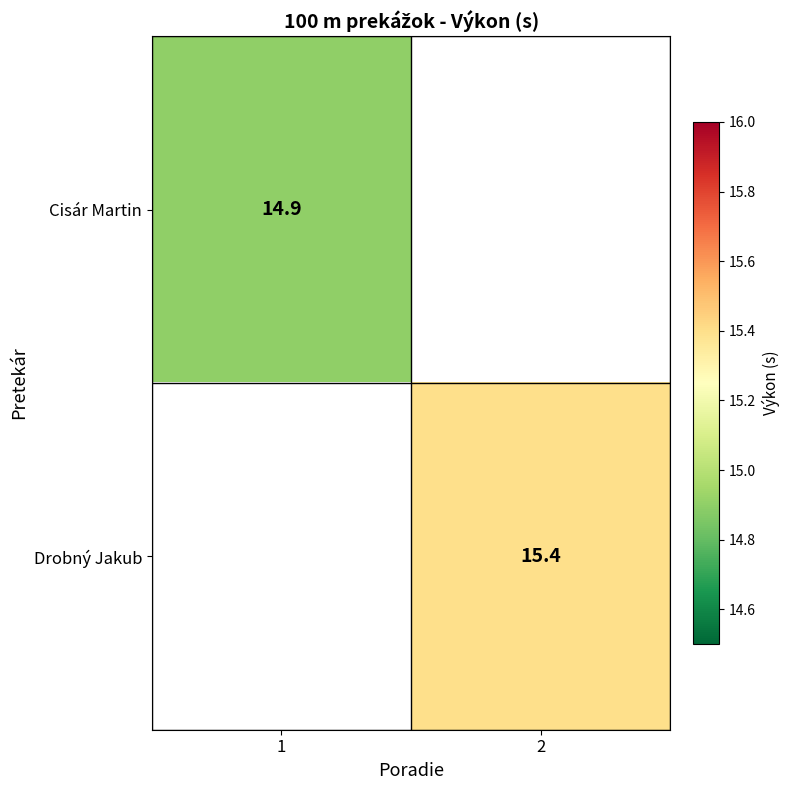

True or false: Drobný Jakub has a value of 15.4 at 2.

True